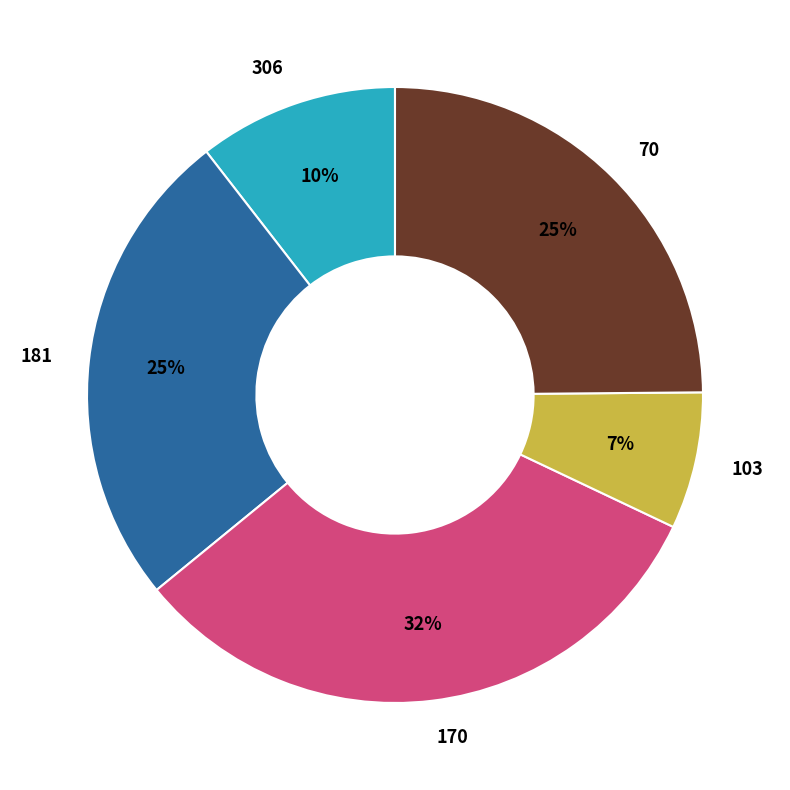

Which has a higher value, 103 or 306?

306